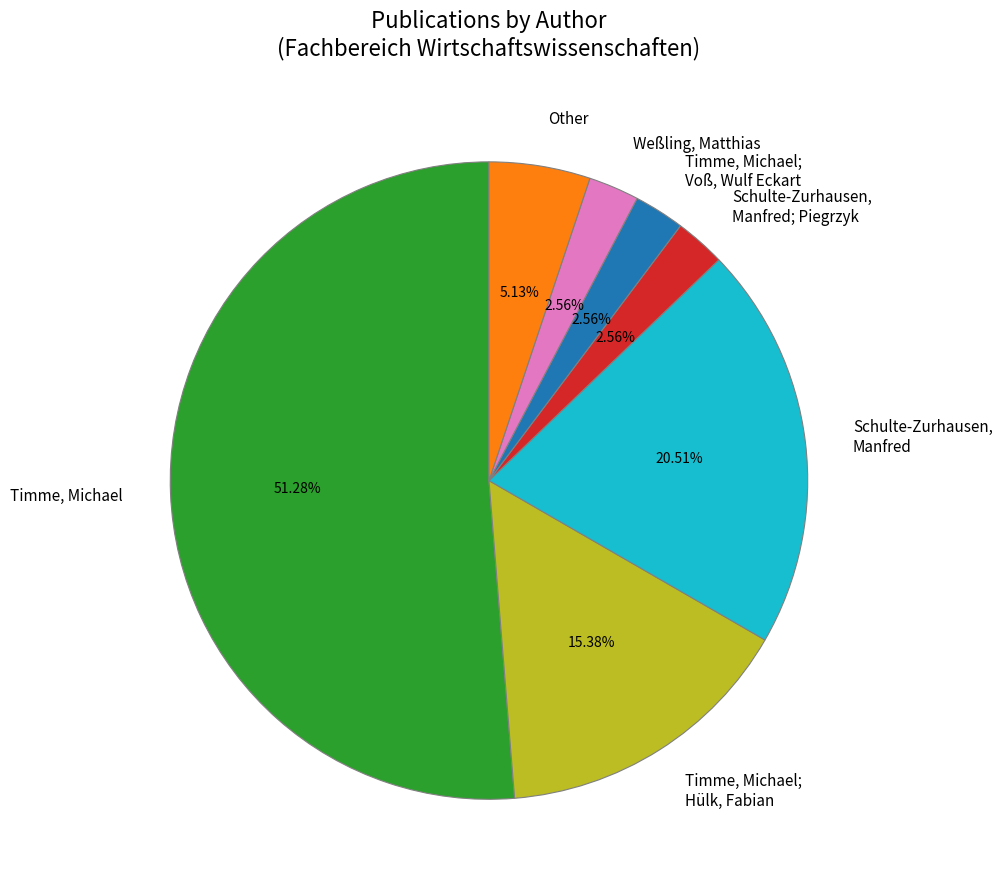

Which category has the biggest portion of the pie?

Timme, Michael